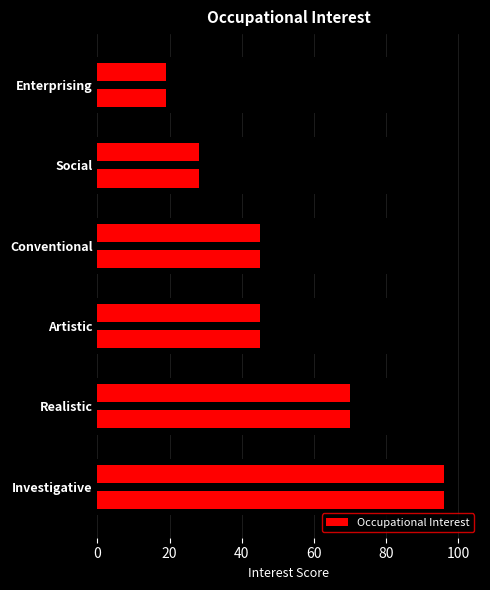

True or false: the data shows 30 at Conventional.

False